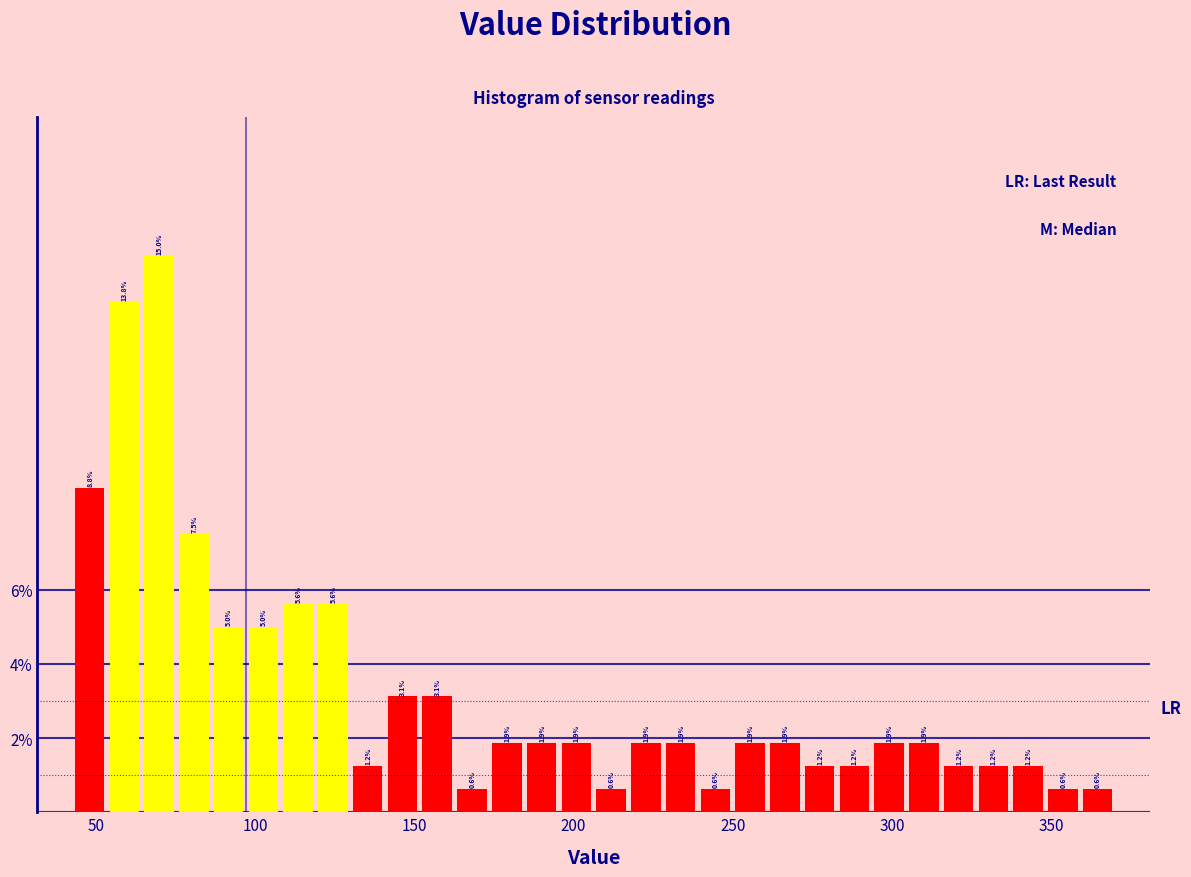

Around what value on the x-axis is the tallest bar? Give the approximate position of its centre, as read against the axis.

70